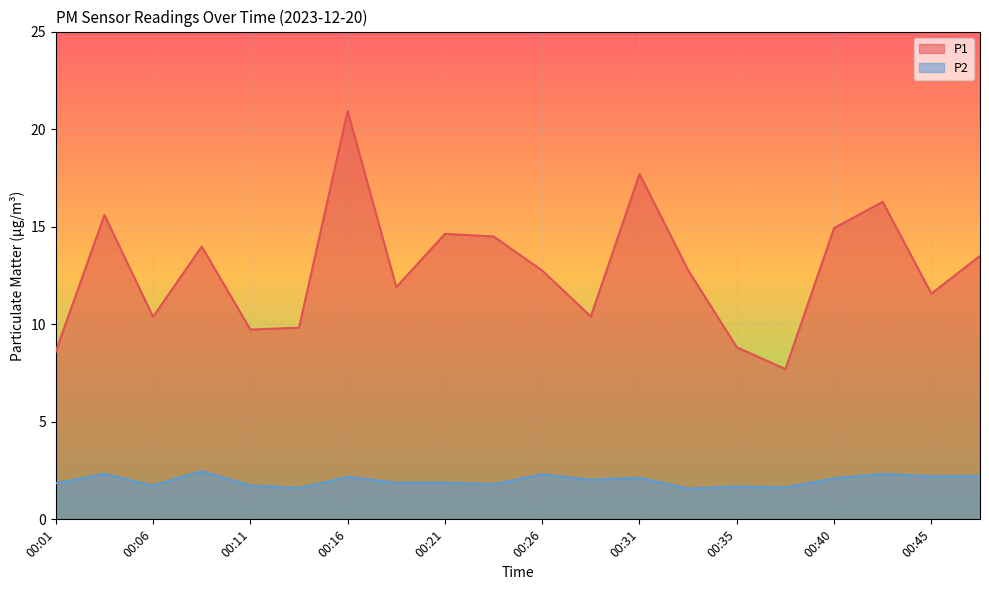

True or false: P2 has a value of 1.3 at 00:21.

False